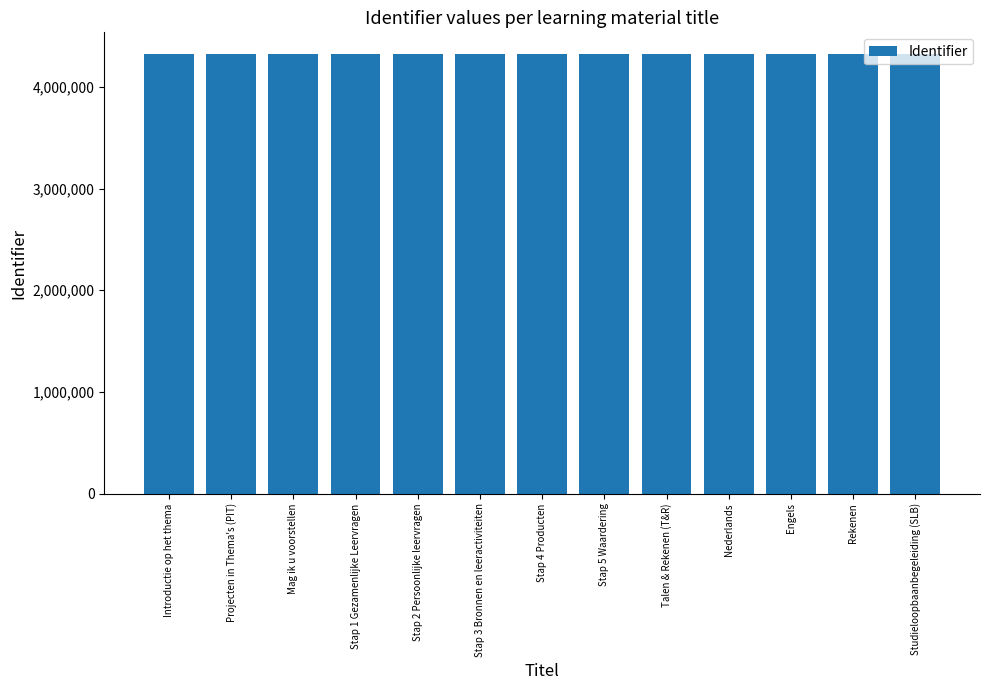

The chart shows a value of 4319987 at Stap 5 Waardering. True or false?

True